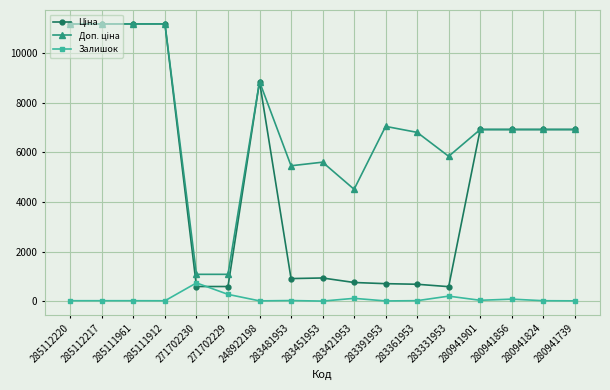

Does the chart have visible grid lines?

Yes